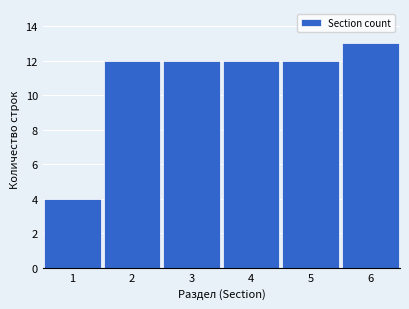

Which range on the x-axis has the tallest bar?

5.5 to 6.5